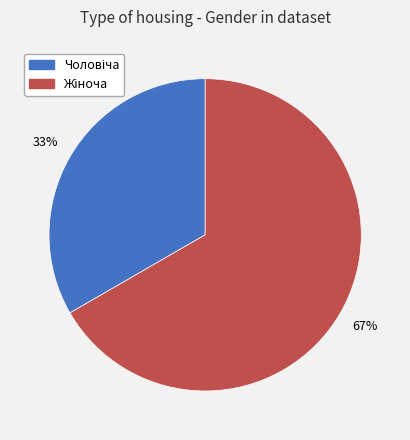

To the nearest percent, what is the average slice percentage?

50%